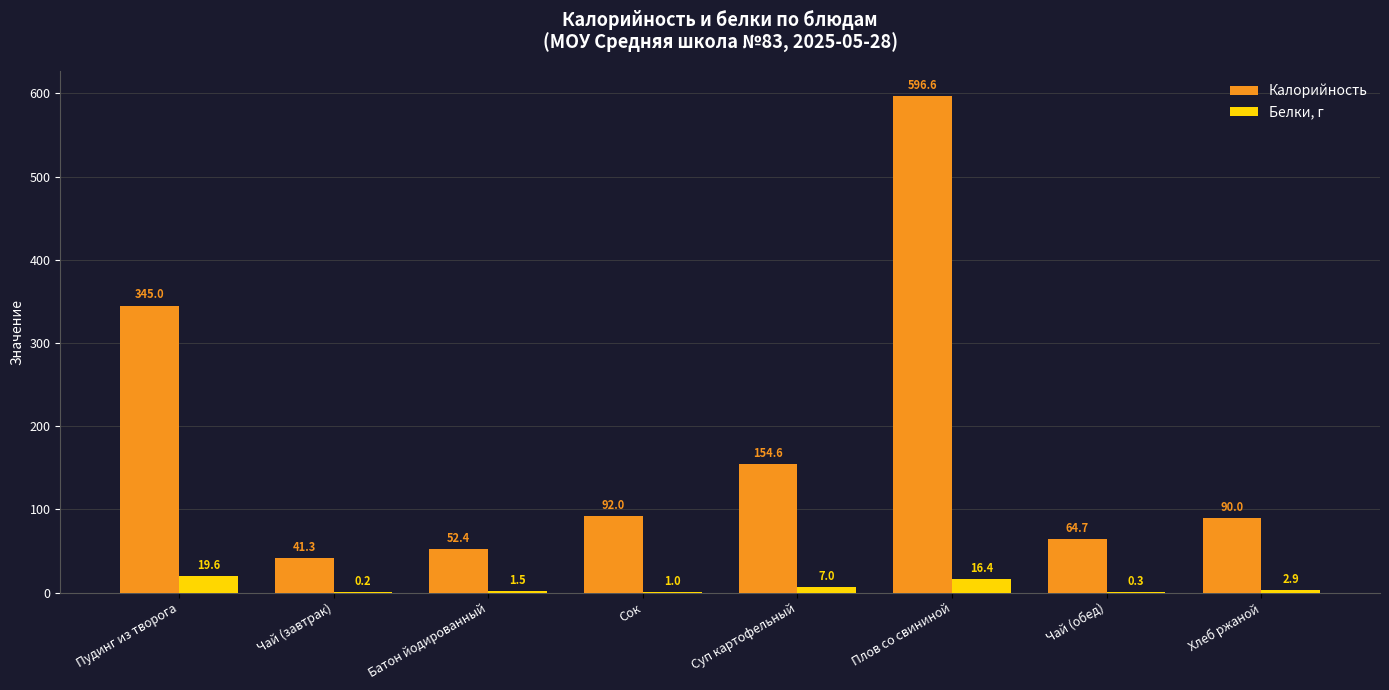

True or false: Белки, г has a value of 7.0 at Суп картофельный.

True